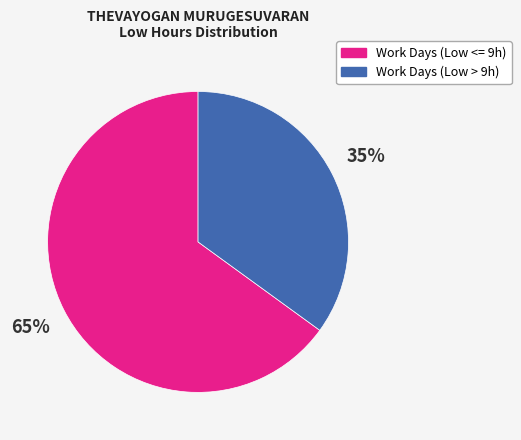

Approximately how many times larger is the value at Work Days (Low <= 9h) compared to Work Days (Low > 9h)?

1.9